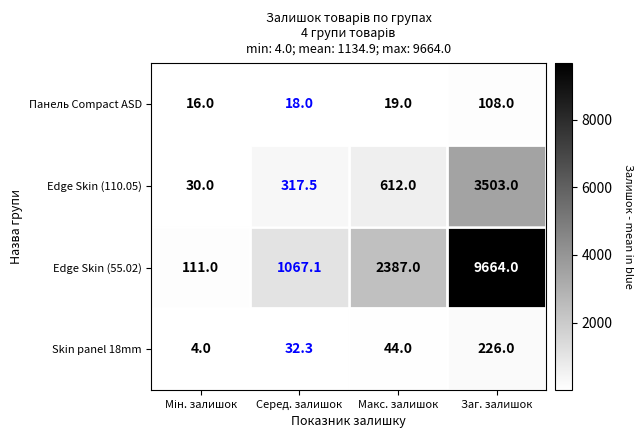

Read the Панель Compact ASD value at Серед. залишок.

18.0